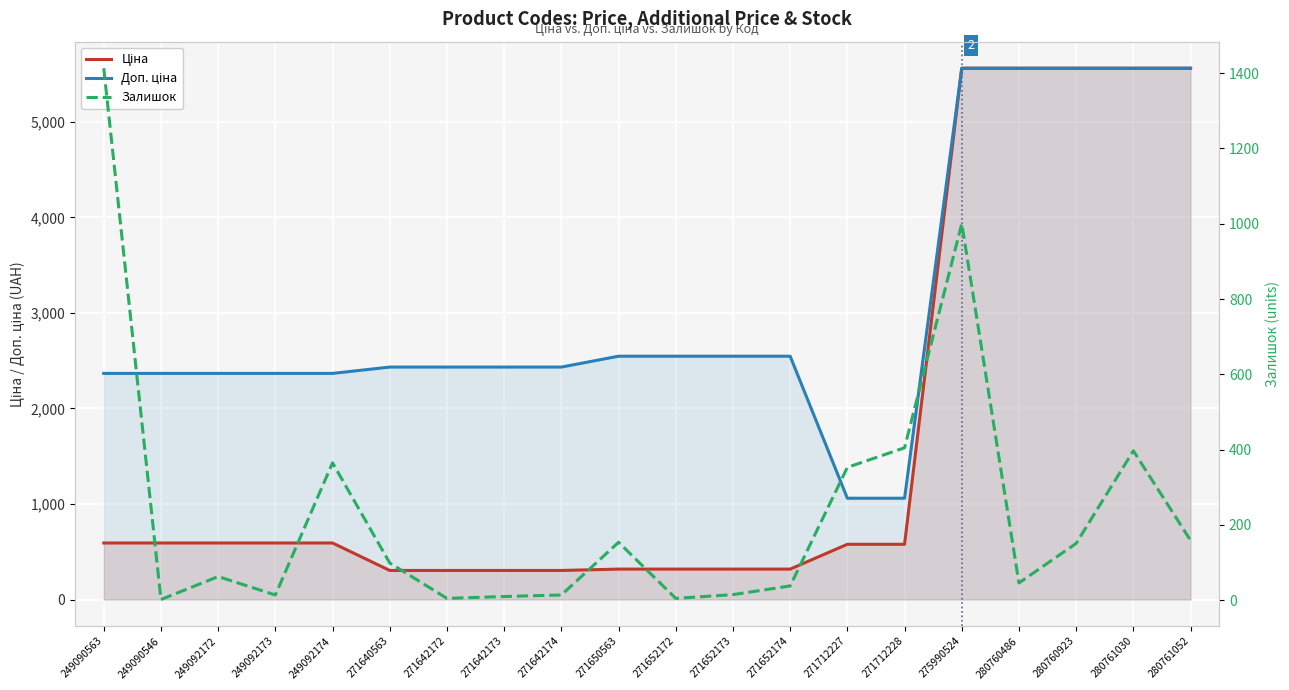

True or false: Залишок has more than 0 interior local peaks.

True